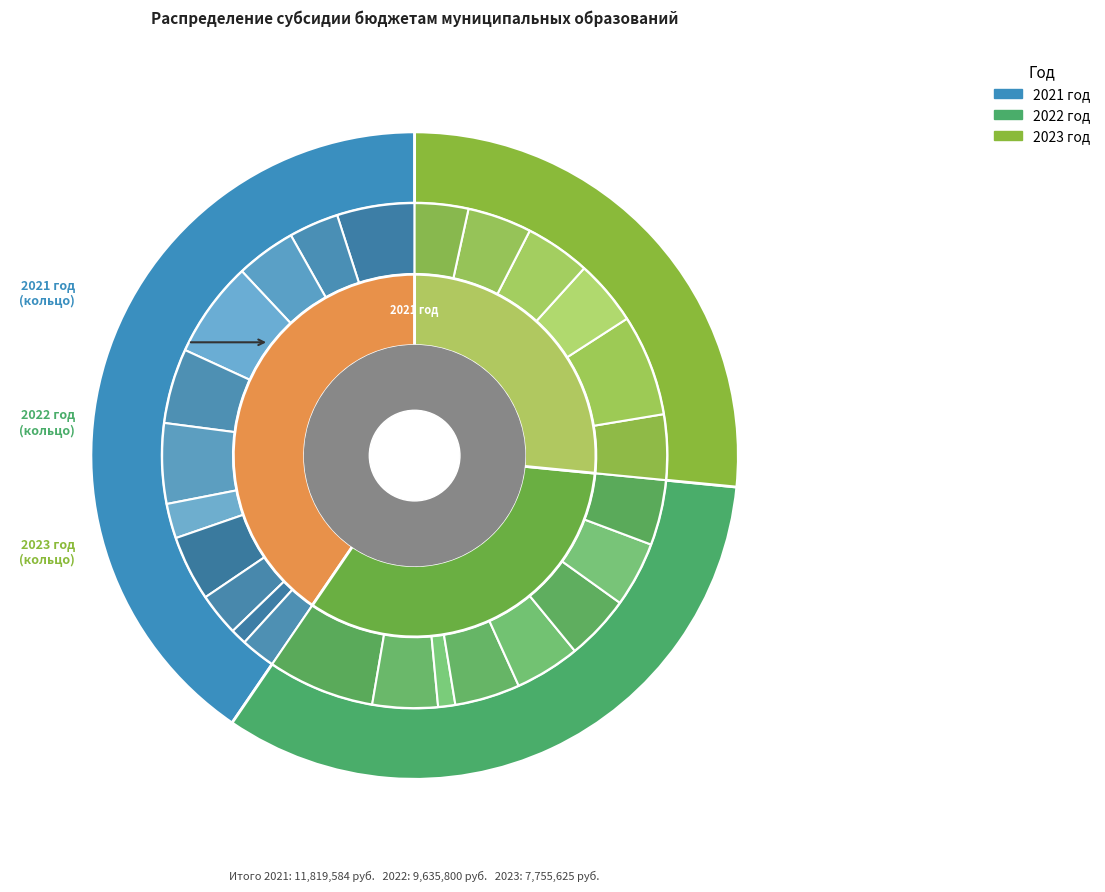

What is the total percentage of 5 and 7?

23.0%